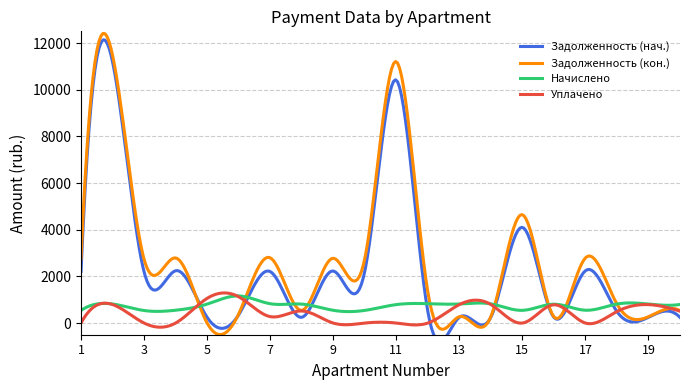

Which category has the highest value in the nachisleno series?

6